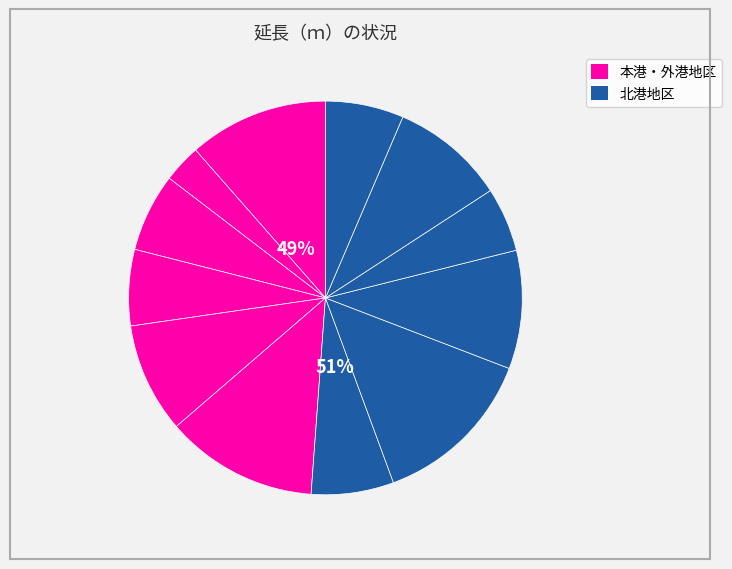

To the nearest percent, what is the difference between the largest and smallest slice percentages?

10%